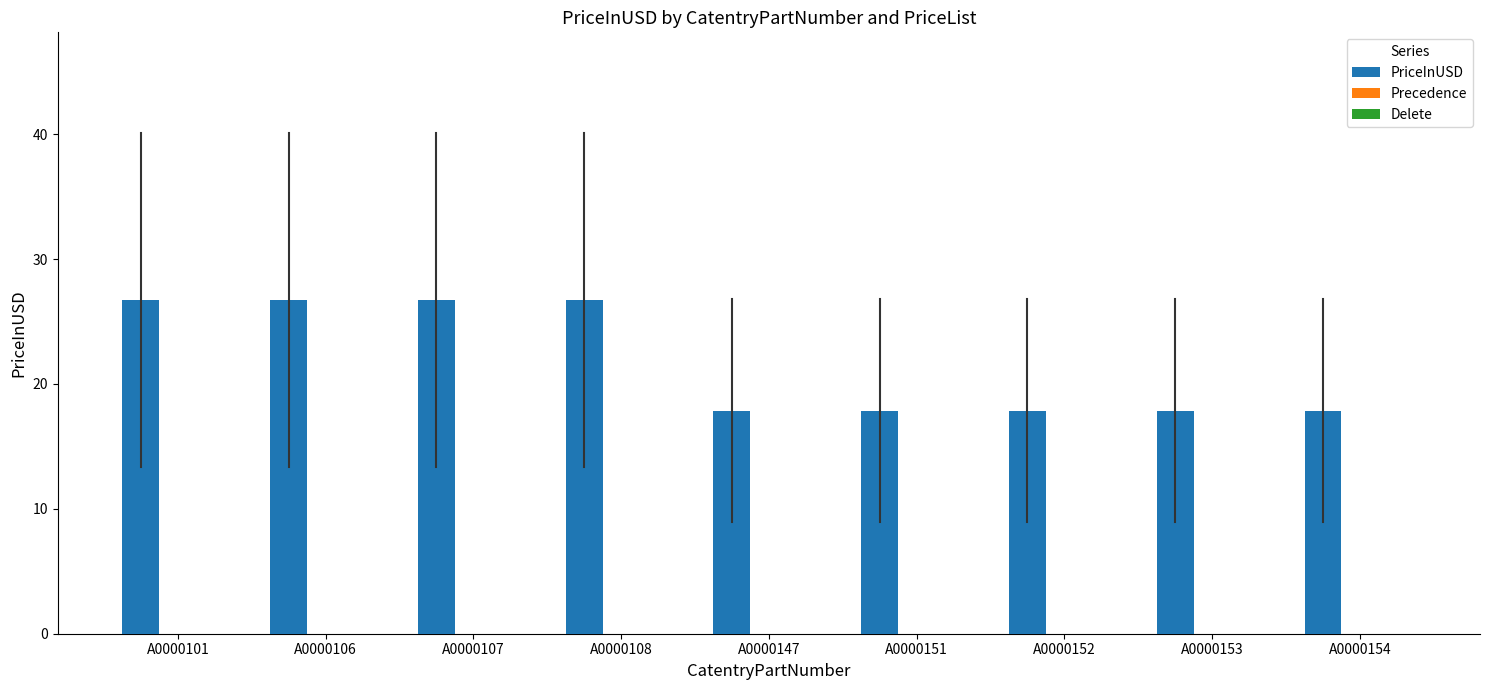

What is the value of the 4th bar from the left?

26.8